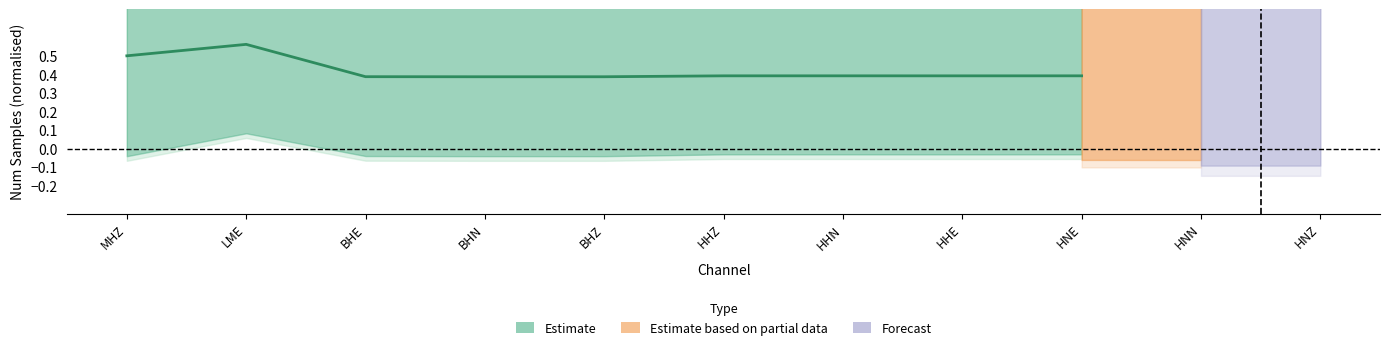

Is it true that the value at HNE is 0.4?

True